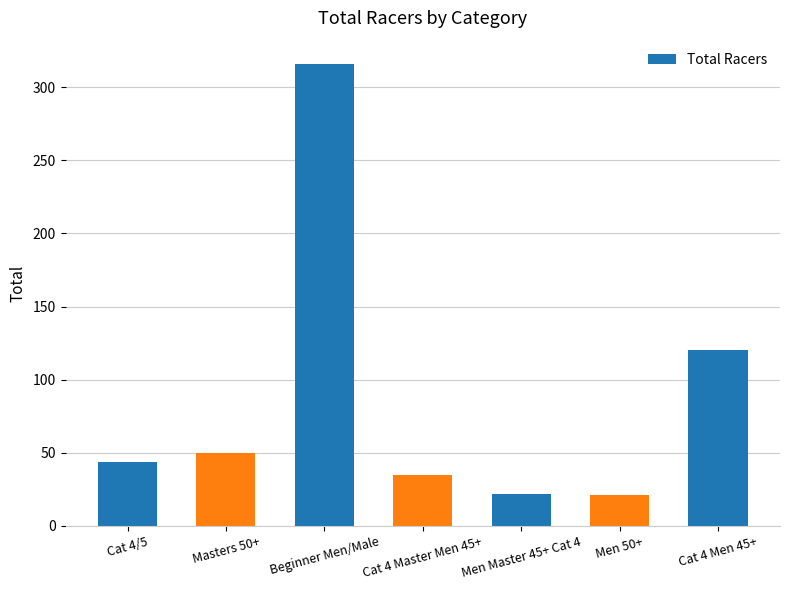

What is the smallest value displayed?

21